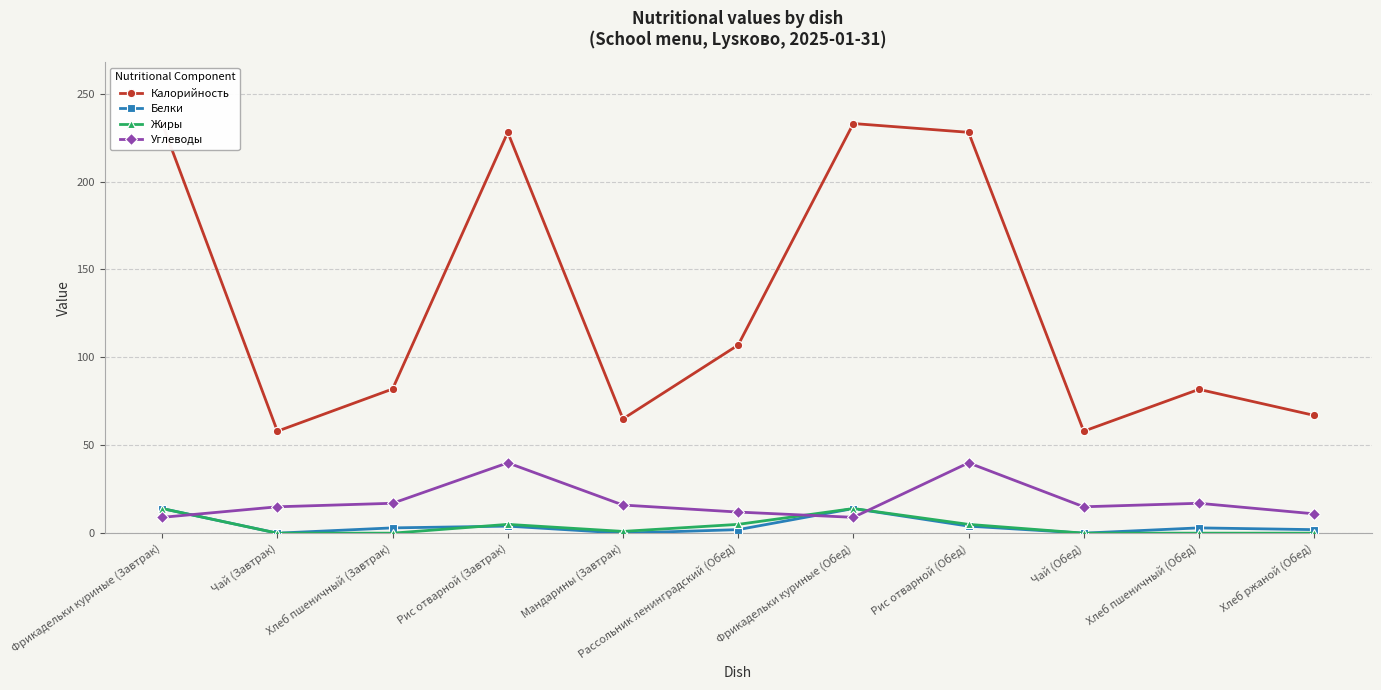

What position from the right is Хлеб пшеничный (Завтрак)?

9